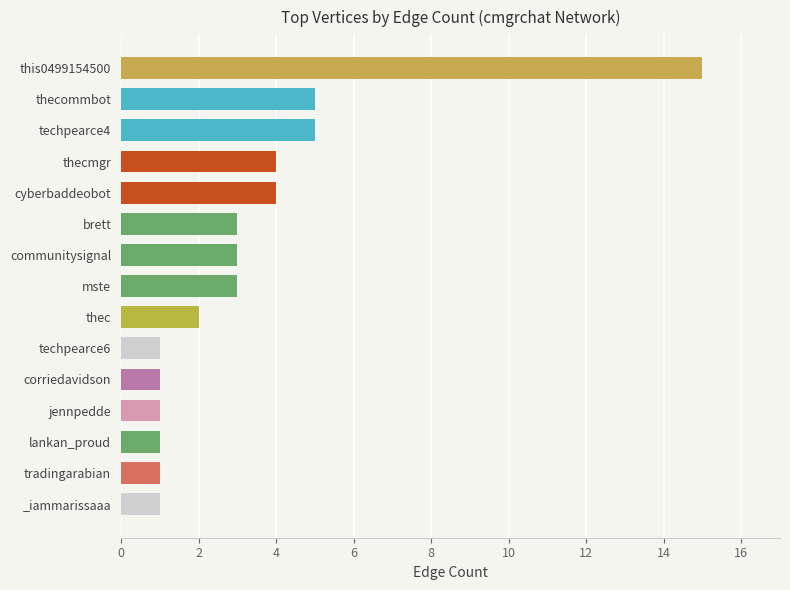

Approximately how many times larger is the value at _iammarissaaa compared to tradingarabian?

1.0